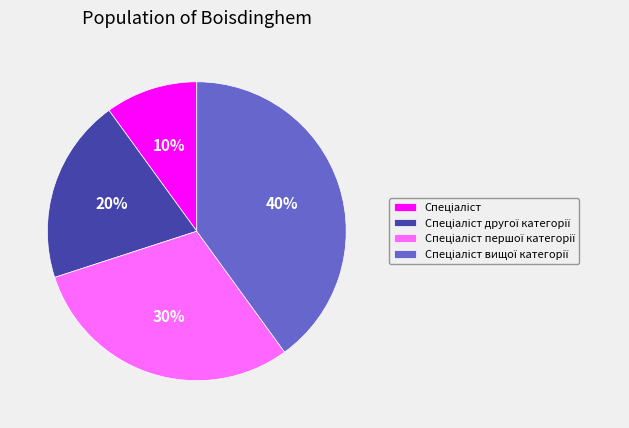

Is there any slice that represents more than half of the pie?

No